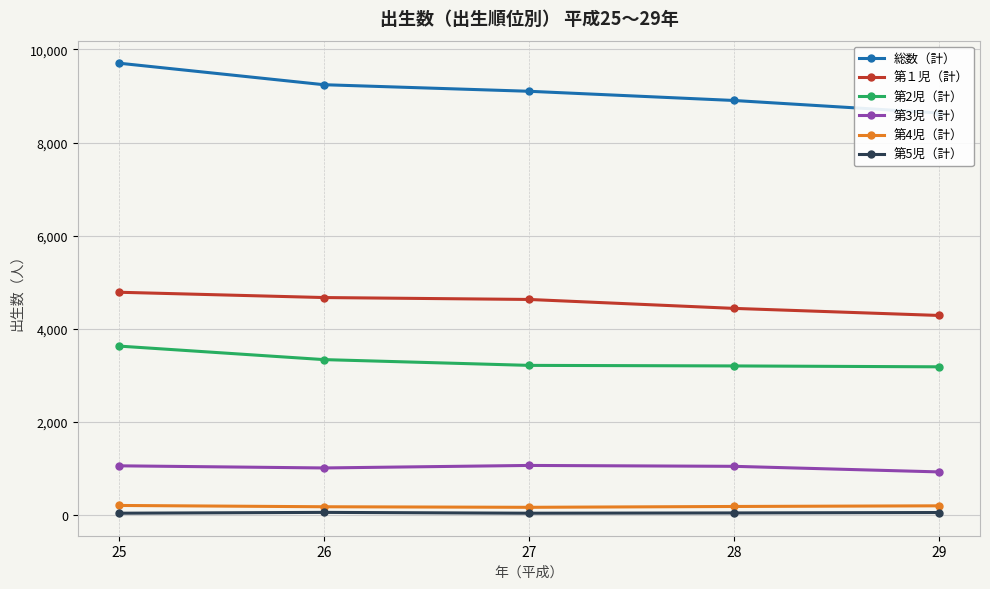

What is the sum of all 第4児（計） values?

897